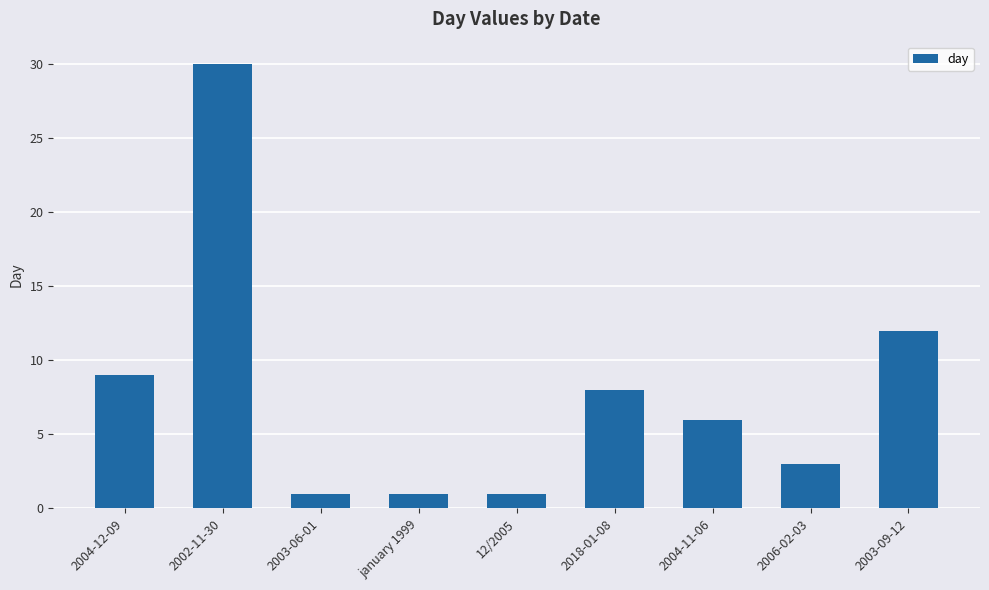

Reading left to right, transcribe all the data shown in this chart.

9	30	1	1	1	8	6	3	12